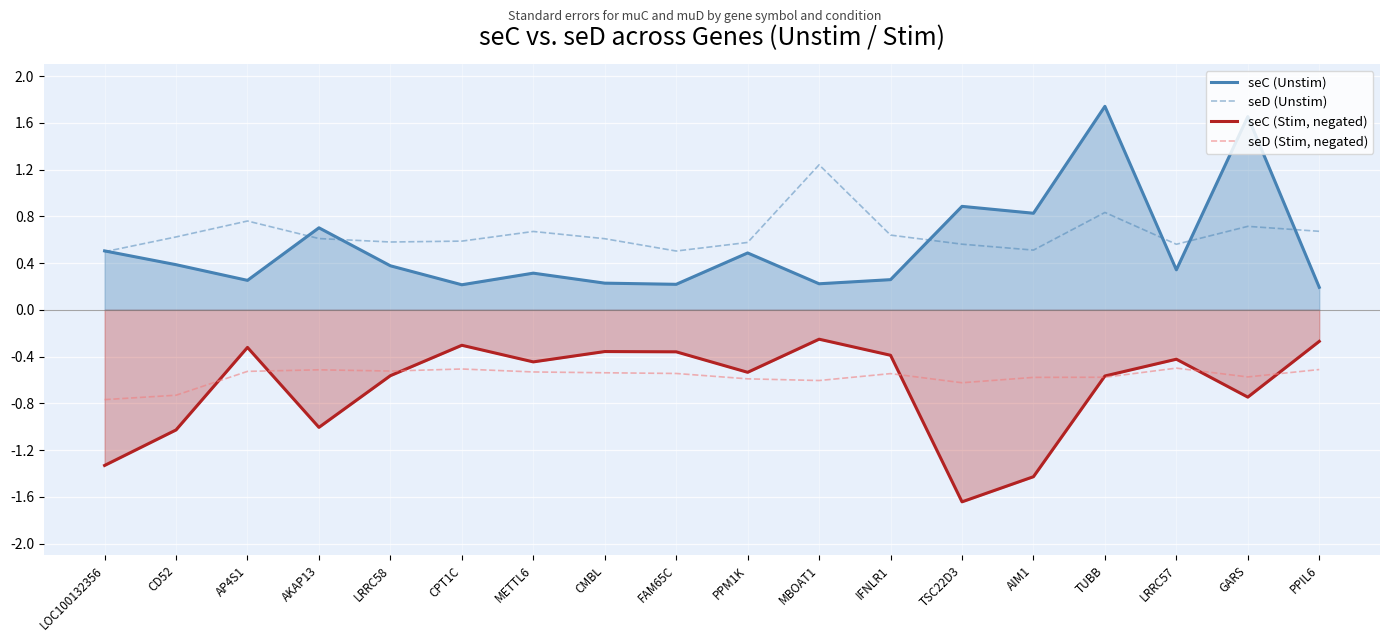

How many intersections are there between seD (Unstim) and seC (Unstim)?

7